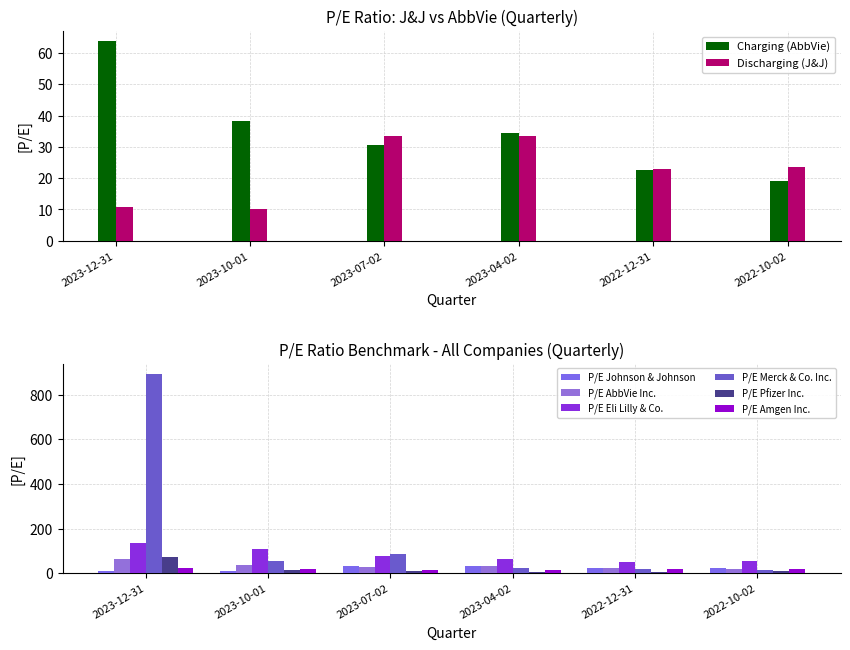

What is the lowest value of the P/E Johnson & Johnson series?

10.1